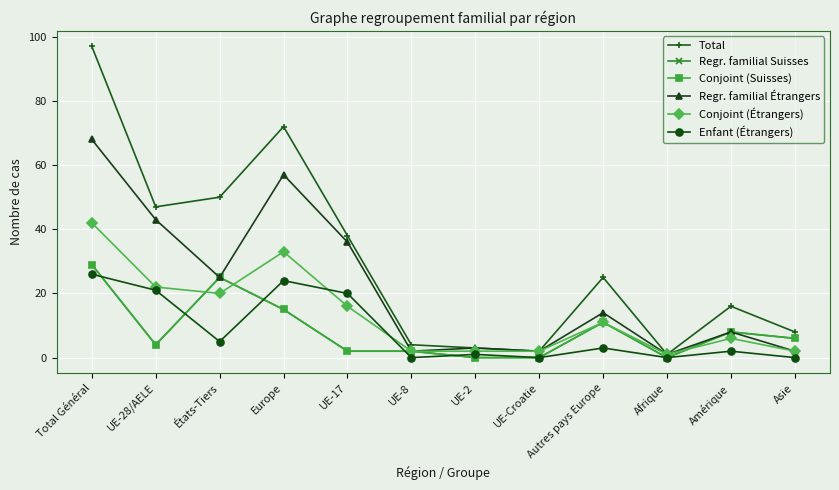

Is the value of Conjoint (Étrangers) at Afrique greater than the value of Regr. familial Étrangers at UE-28/AELE?

No